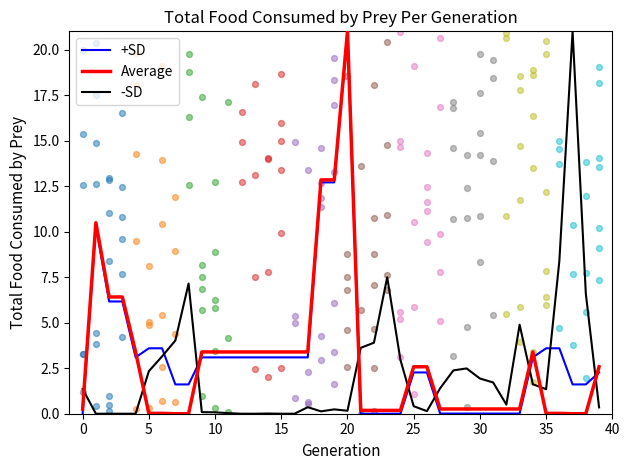

Which series has the largest total across all categories?

+SD